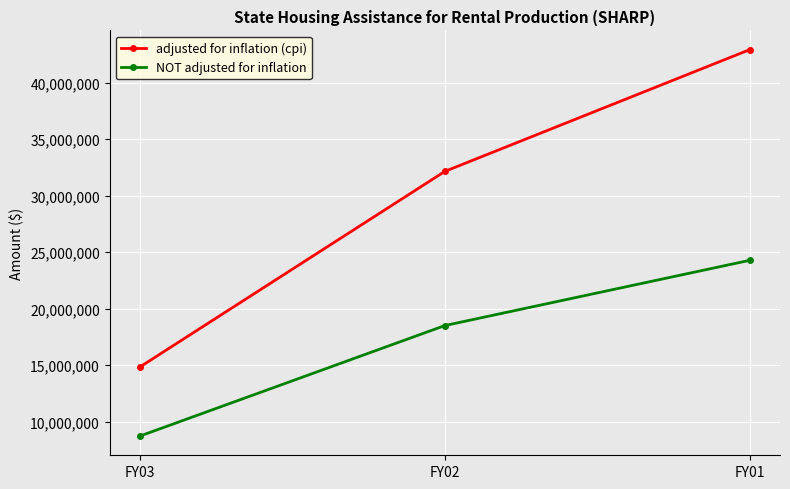

At FY03, list the series in order from smallest to largest.

NOT adjusted for inflation, adjusted for inflation (cpi)